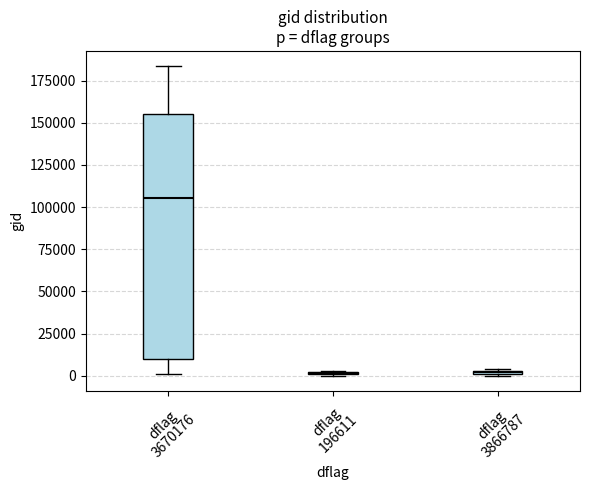

Which box is the tallest, from its lower edge to its upper edge?

dflag 3670176